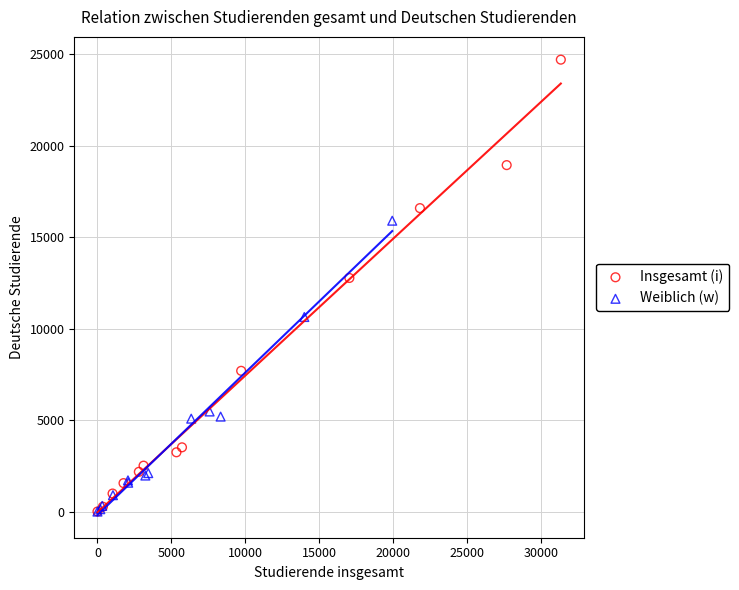

What are all the series names shown in the legend?

Insgesamt (i), Weiblich (w)